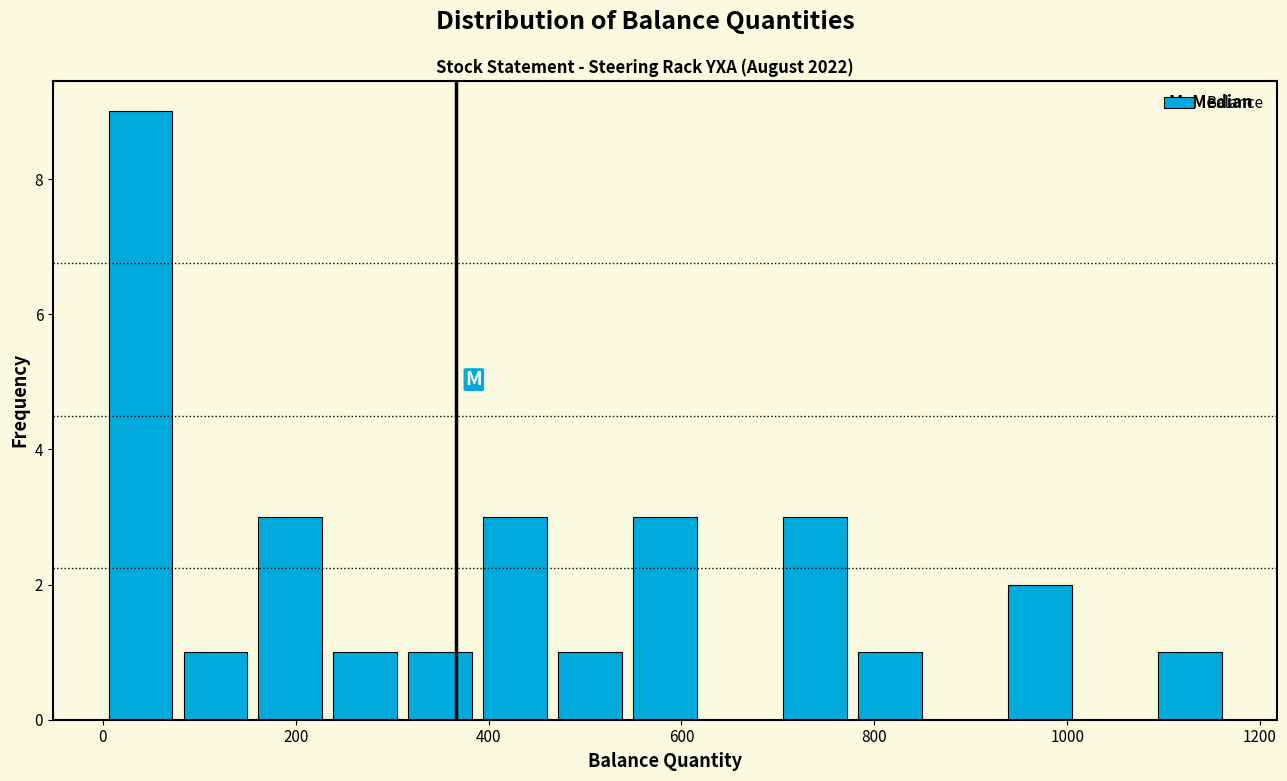

Read against the x-axis, roughly where is the centre of the tallest bar?

40